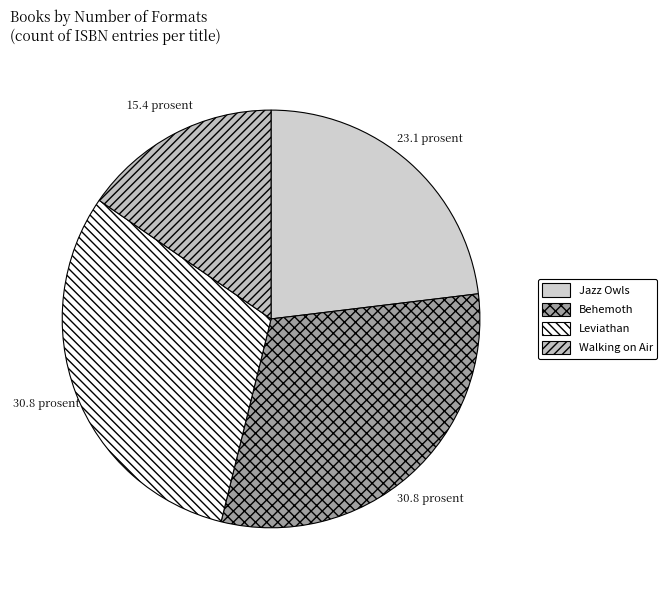

How many segments does this pie chart have?

4